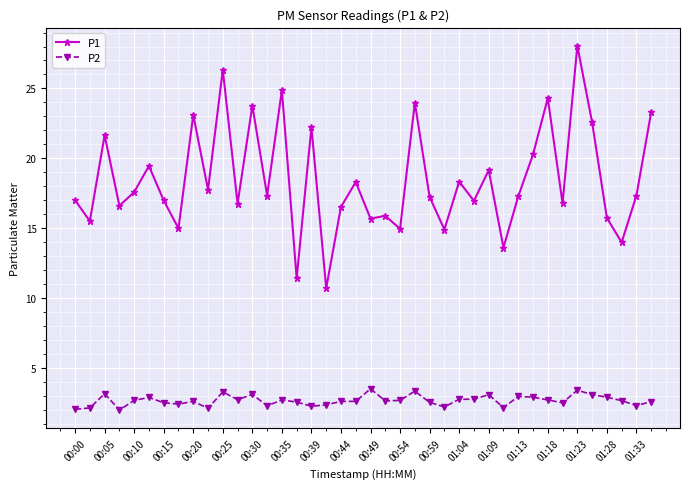

Which series has the largest total across all categories?

P1